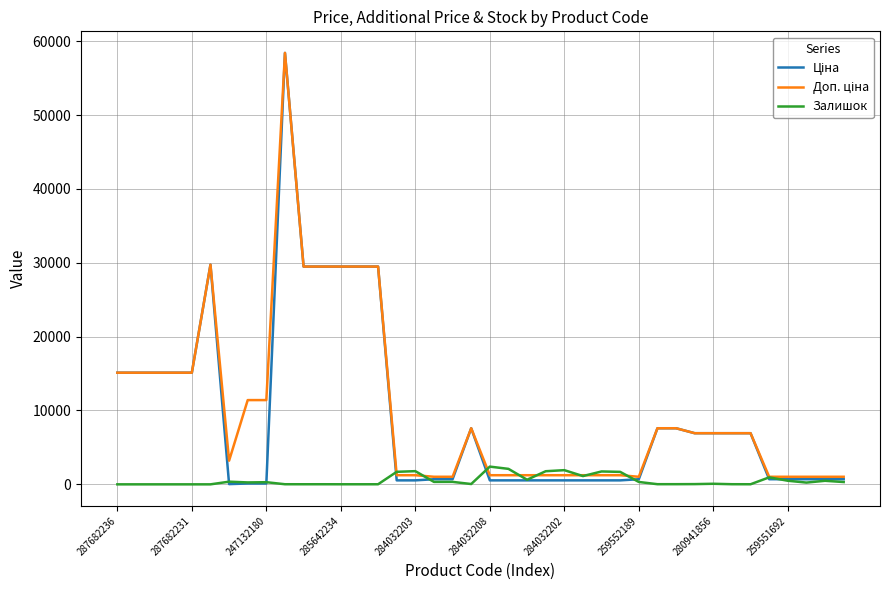

At how many categories does at least one series exceed 38803?

1